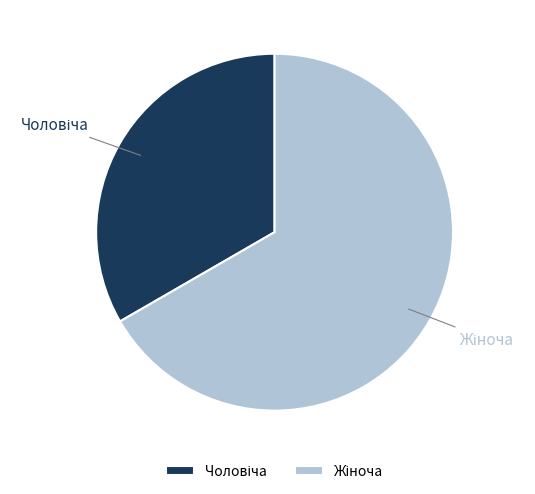

To the nearest percent, what is the average slice percentage?

50%